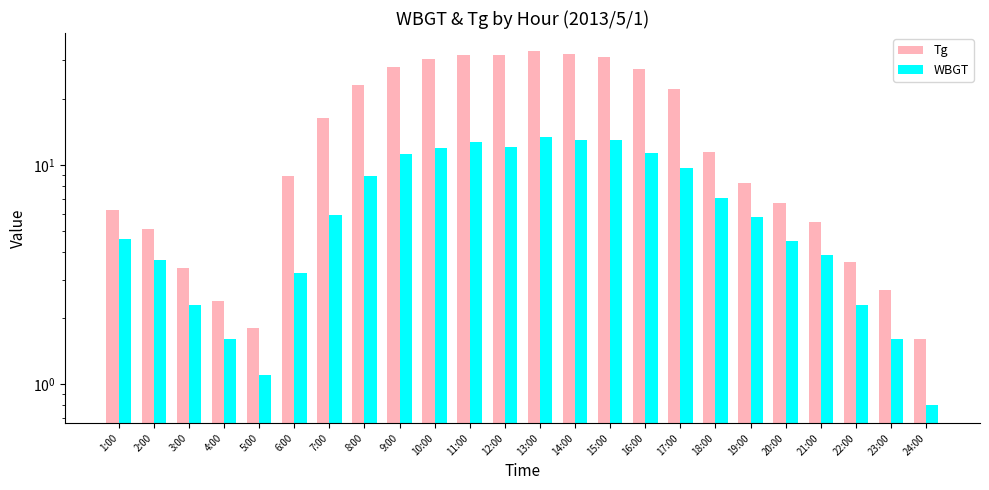

Reading left to right, what are all the values shown in this chart?

Tg: 6.2	5.1	3.4	2.4	1.8	8.9	16.4	23.2	28.1	30.6	31.6	31.9	33.2	32.0	31.1	27.5	22.2	11.5	8.3	6.7	5.5	3.6	2.7	1.6
WBGT: 4.6	3.7	2.3	1.6	1.1	3.2	5.9	8.9	11.2	11.9	12.7	12.1	13.4	13.0	13.0	11.4	9.7	7.1	5.8	4.5	3.9	2.3	1.6	0.8